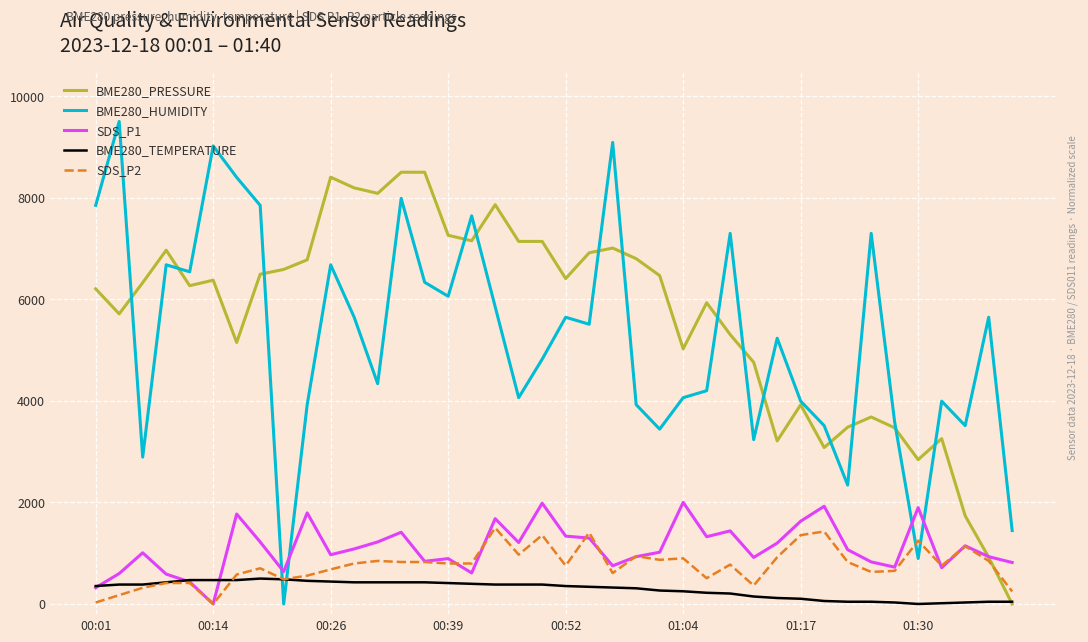

What is the greatest value displayed?

9500.0